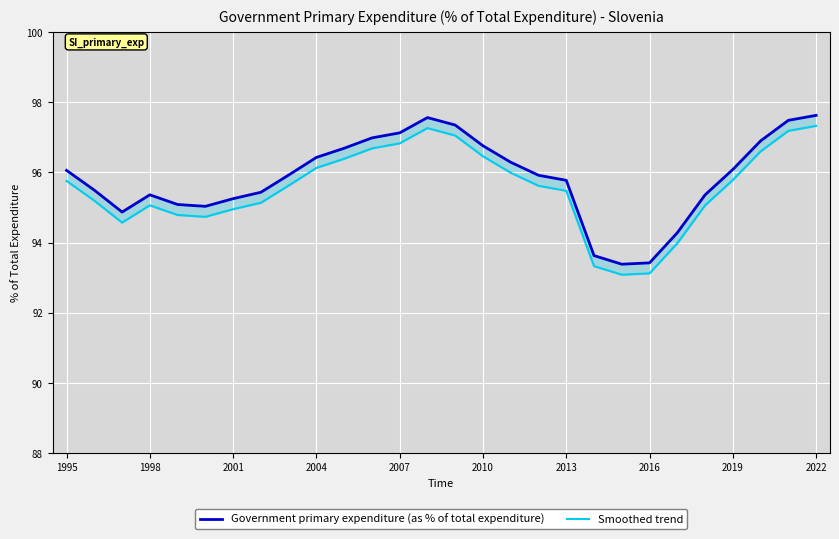

Is the value of Smoothed trend at 16 greater than the value of Government primary expenditure (as % of total expenditure) at 17?

Yes